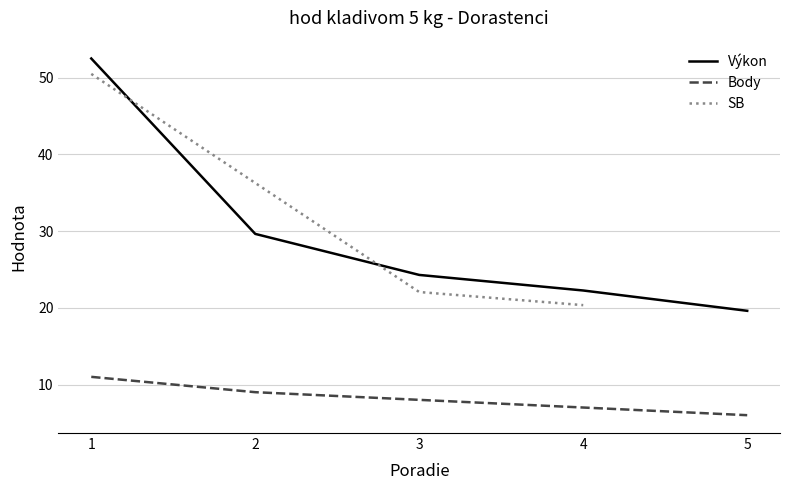

What is the smallest value displayed?

6